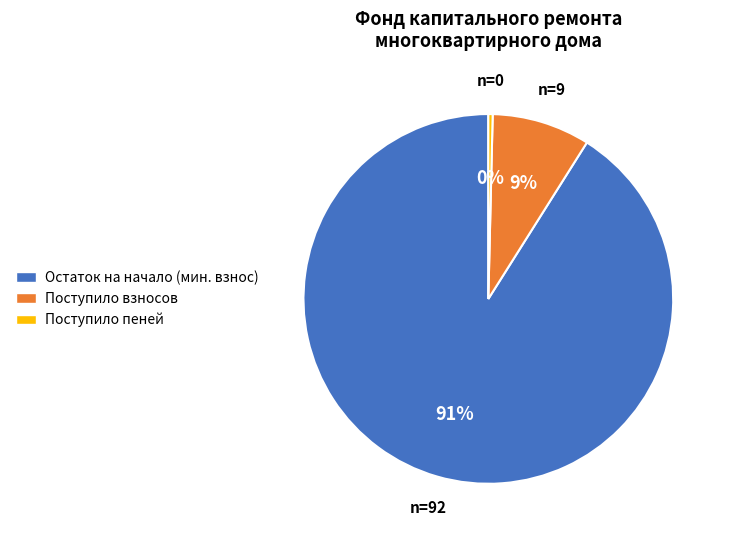

Which category accounts for the majority?

Остаток на начало (мин. взнос)